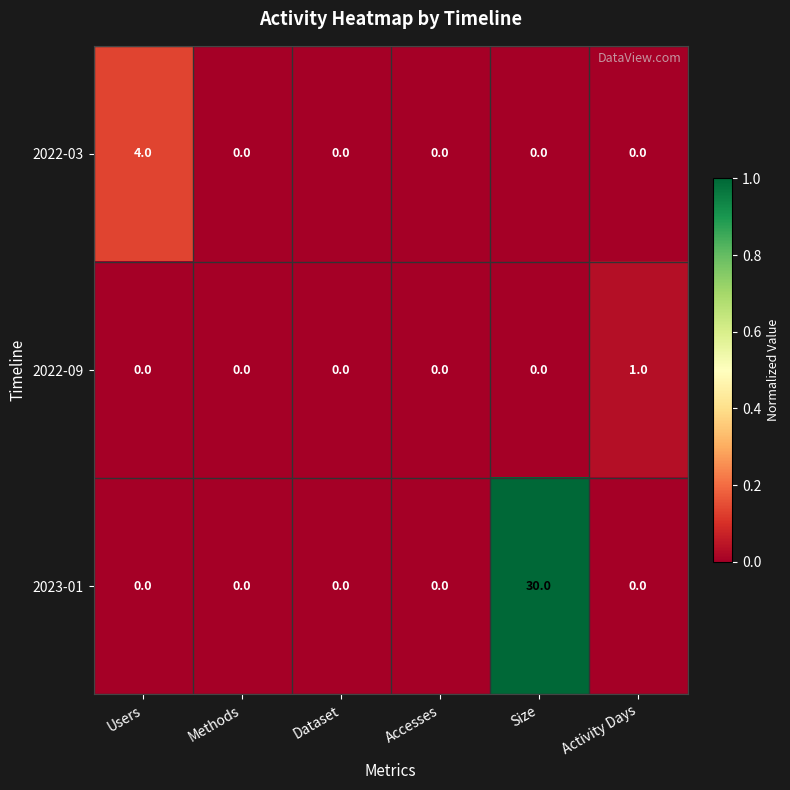

What is the greatest value displayed?

30